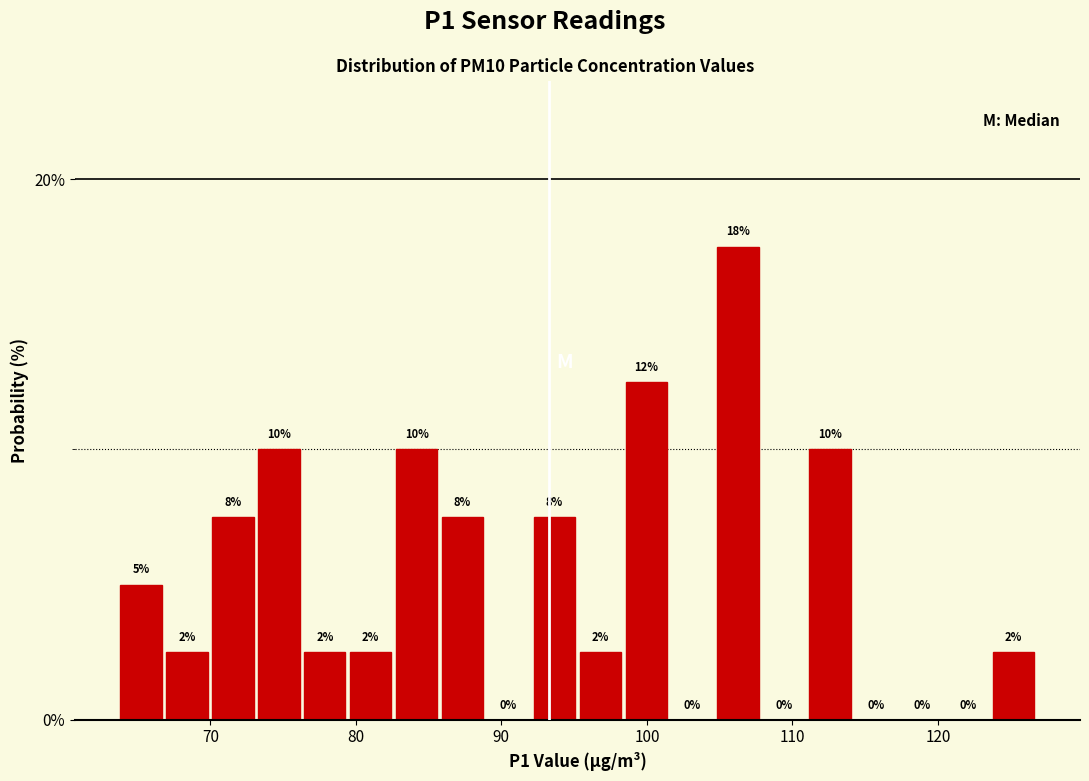

Read against the x-axis, roughly where is the centre of the tallest bar?

106